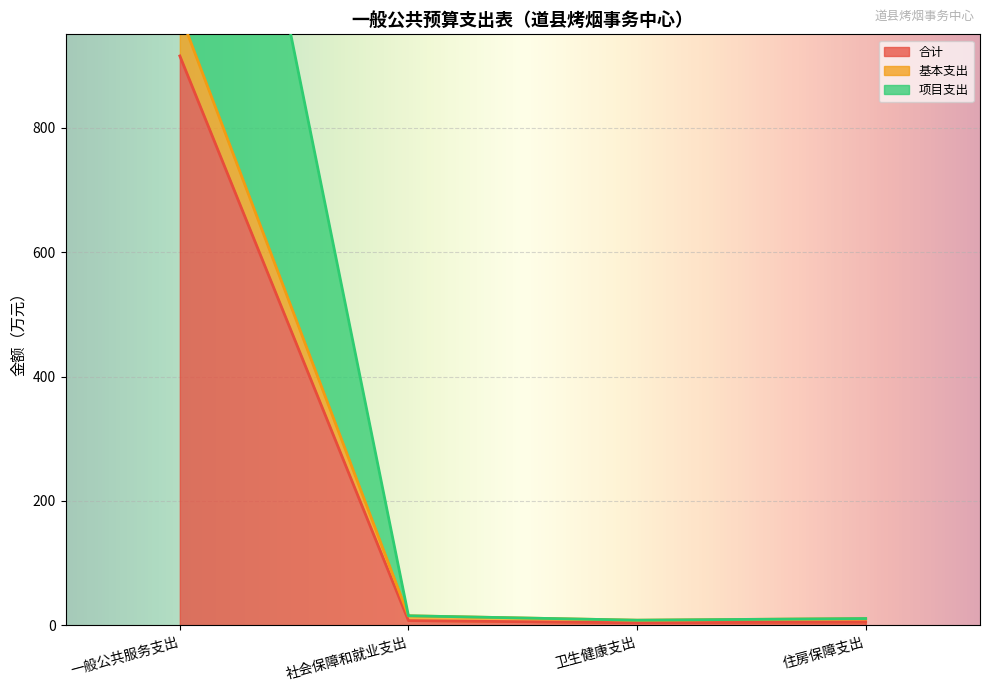

What is the value of the 合计 point at the 4th from the left?

5.5